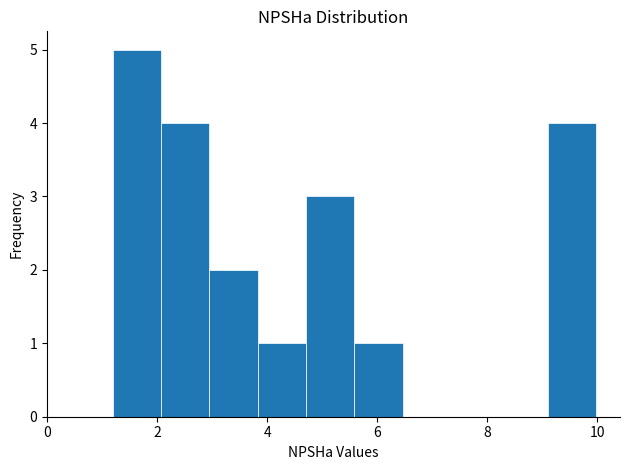

Which range on the x-axis has the tallest bar?

1.2 to 2.0